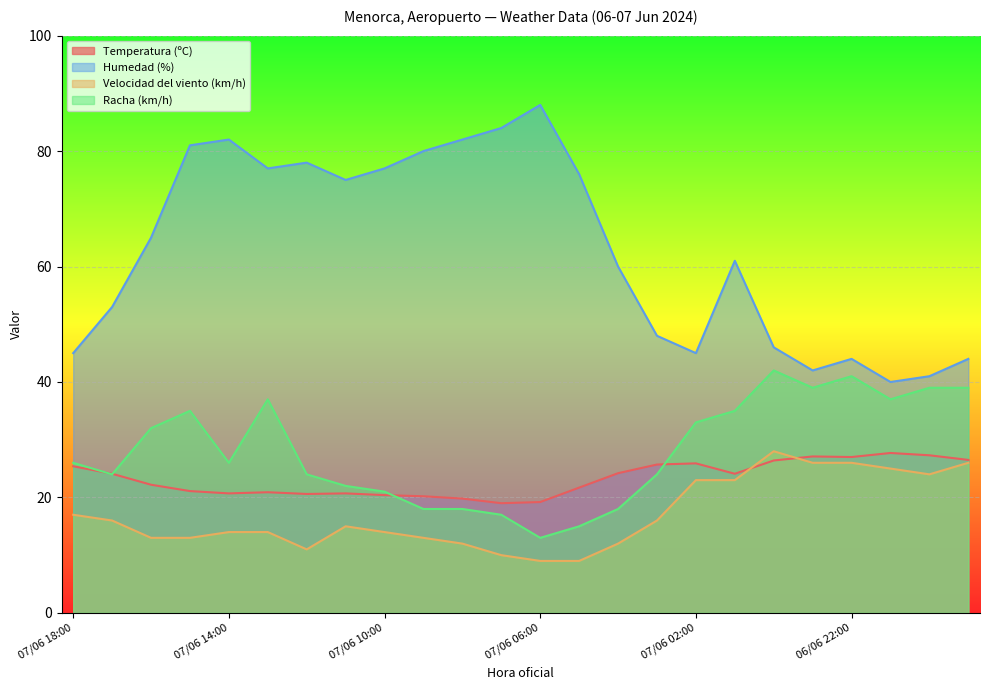

True or false: Racha (km/h) has more than 0 interior local peaks.

True